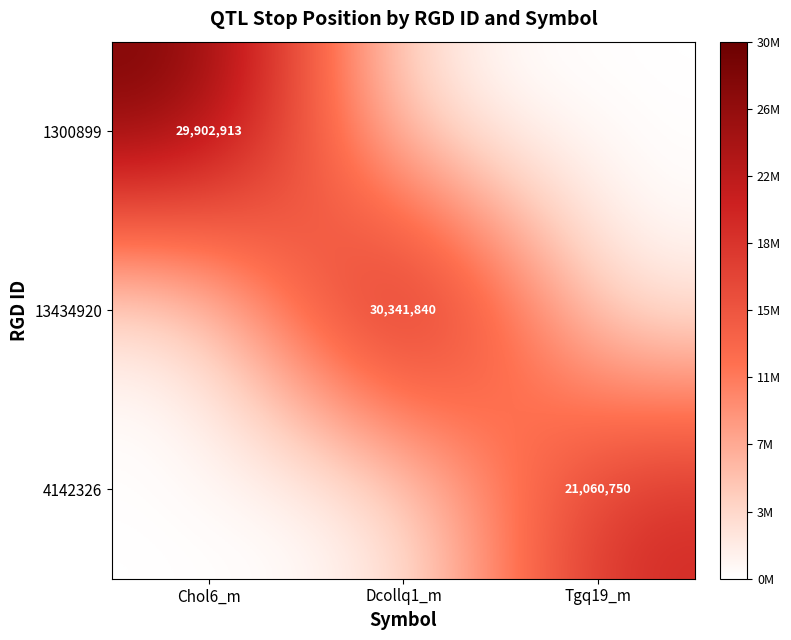

At how many categories does at least one series exceed 27022759?

2